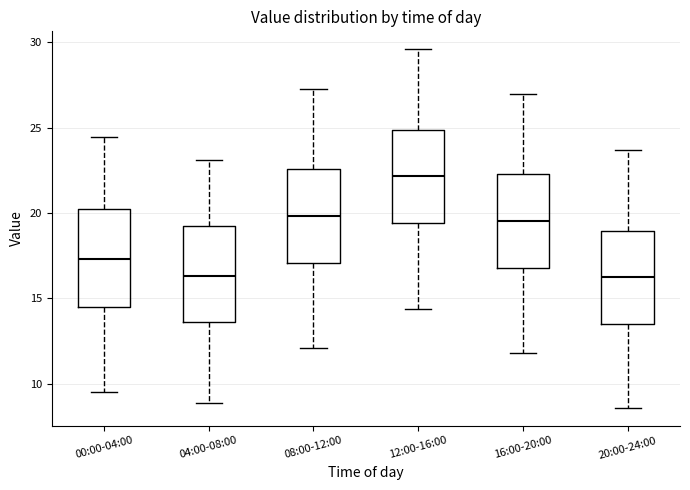

Where does the lower whisker of the box for 00:00-04:00 end on the y-axis? The values are not printed on the chart, so give them approximately, as read against the axis.

9.5